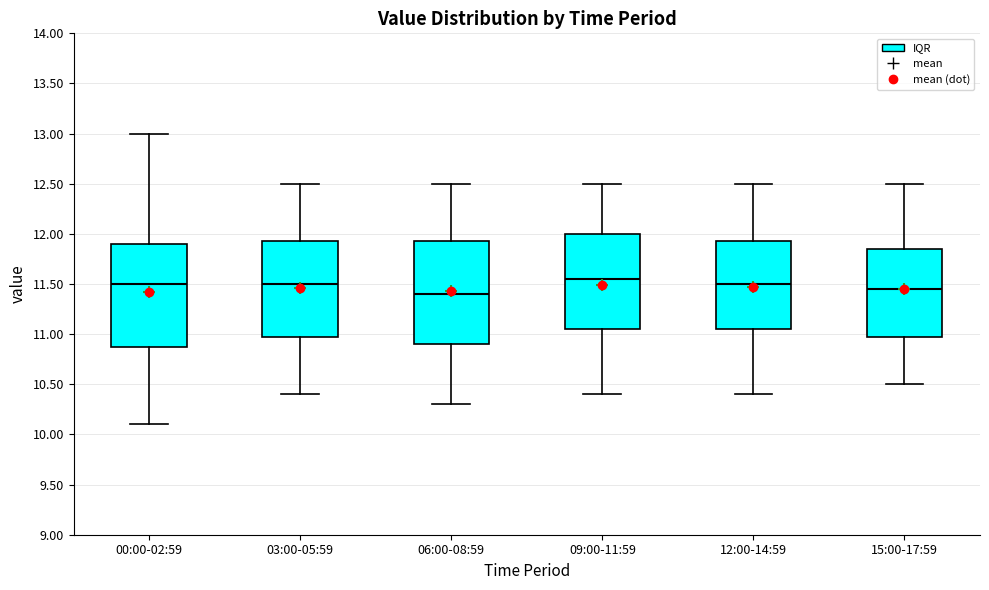

Reading left to right, read every box against the y-axis: the position of its median line, the range the box covers, and the ends of its whiskers. The values are not printed on the chart, so give them approximately, as read against the axis.

00:00-02:59: median 11.50, box 10.90 to 11.90, whiskers 10.10 to 13.00
03:00-05:59: median 11.50, box 11.00 to 11.95, whiskers 10.40 to 12.50
06:00-08:59: median 11.40, box 10.90 to 11.95, whiskers 10.30 to 12.50
09:00-11:59: median 11.55, box 11.05 to 12.00, whiskers 10.40 to 12.50
12:00-14:59: median 11.50, box 11.05 to 11.95, whiskers 10.40 to 12.50
15:00-17:59: median 11.45, box 11.00 to 11.85, whiskers 10.50 to 12.50